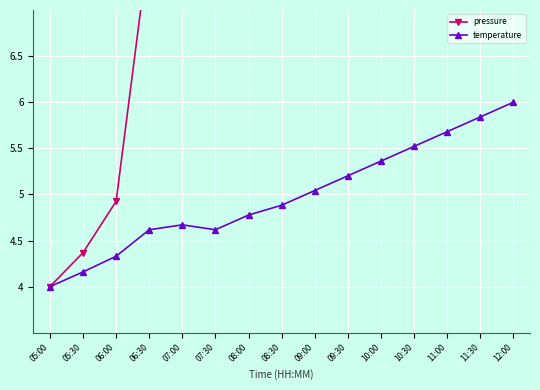

Does the chart display data point markers on the line(s)?

Yes